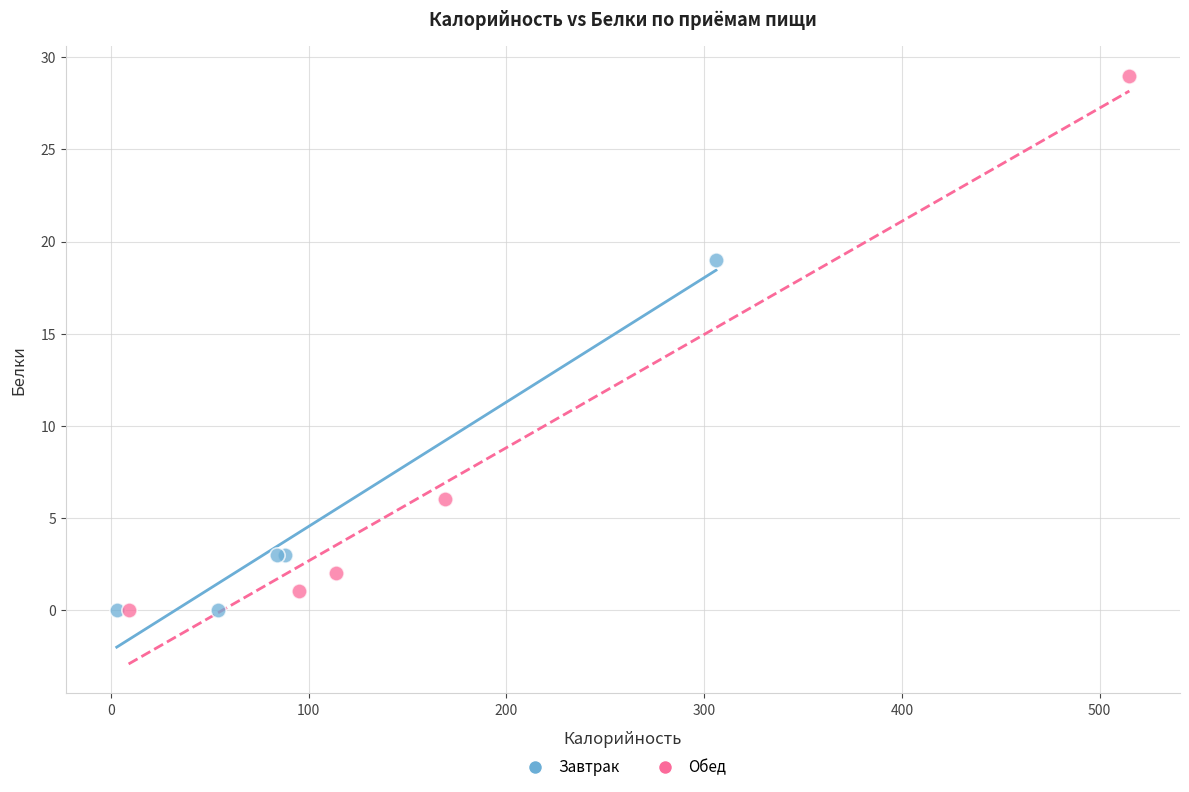

What are all the series names shown in the legend?

Завтрак, Обед